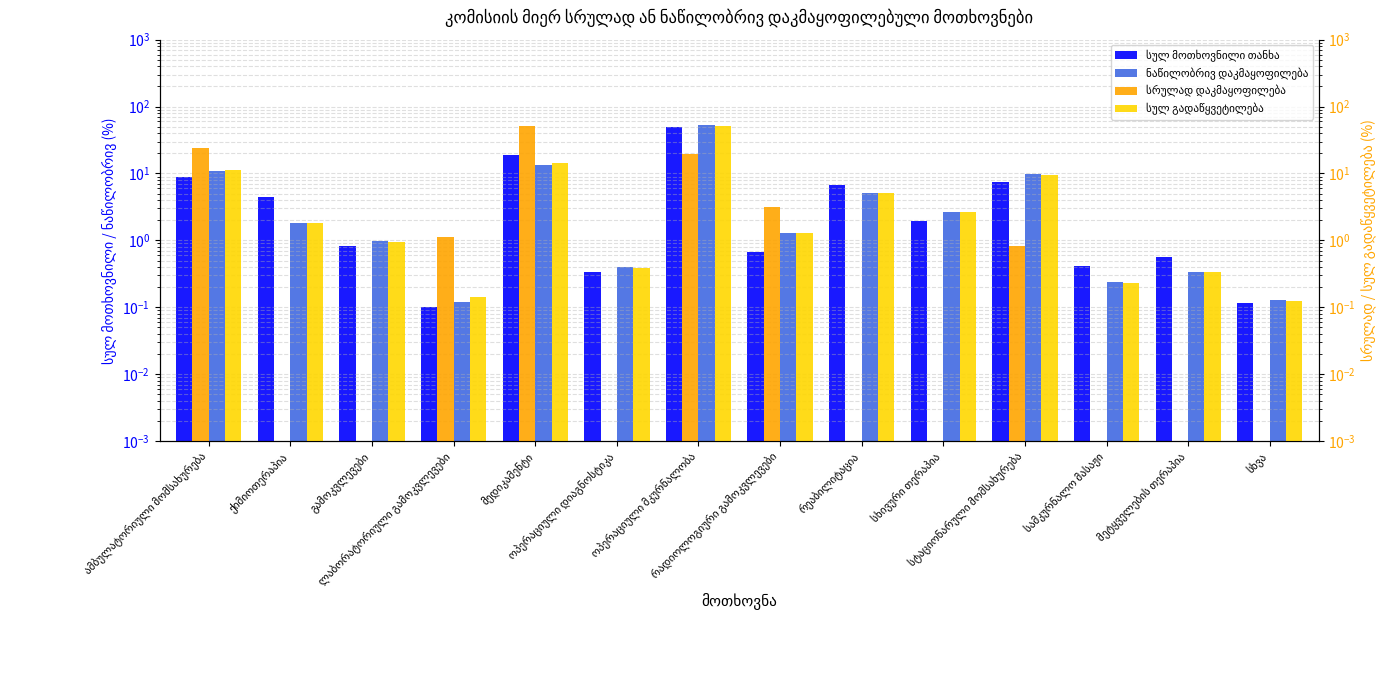

Rank the series at ქიმიოთერაპია from highest to lowest value.

სულ მოთხოვნილი თანხა, ნაწილობრივ დაკმაყოფილება, სულ გადაწყვეტილება, სრულად დაკმაყოფილება